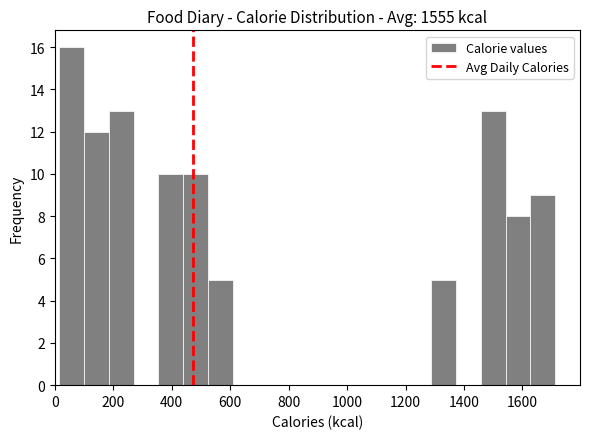

Reading left to right, transcribe this chart: for each bar, give the range it covers on the x-axis and its height. Neither the bar edges nor the heights are printed on the chart, so give them approximately, as read against the axes.

20 to 100: 16
100 to 180: 12
180 to 260: 13
260 to 360: 0
360 to 440: 10
440 to 520: 10
520 to 600: 5
600 to 700: 0
700 to 780: 0
780 to 860: 0
860 to 940: 0
940 to 1040: 0
1040 to 1120: 0
1120 to 1200: 0
1200 to 1280: 0
1280 to 1380: 5
1380 to 1460: 0
1460 to 1540: 13
1540 to 1620: 8
1620 to 1720: 9